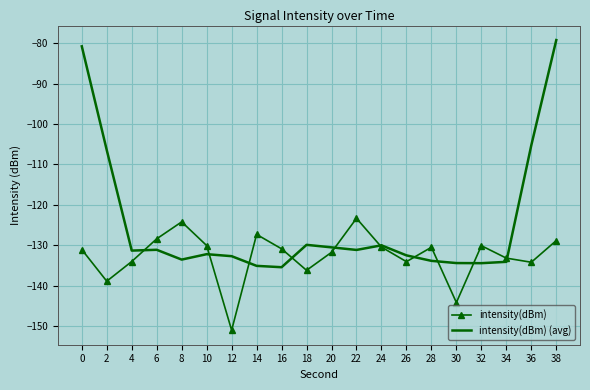

What is the difference between the maximum and minimum values in the intensity(dBm) series?

27.7